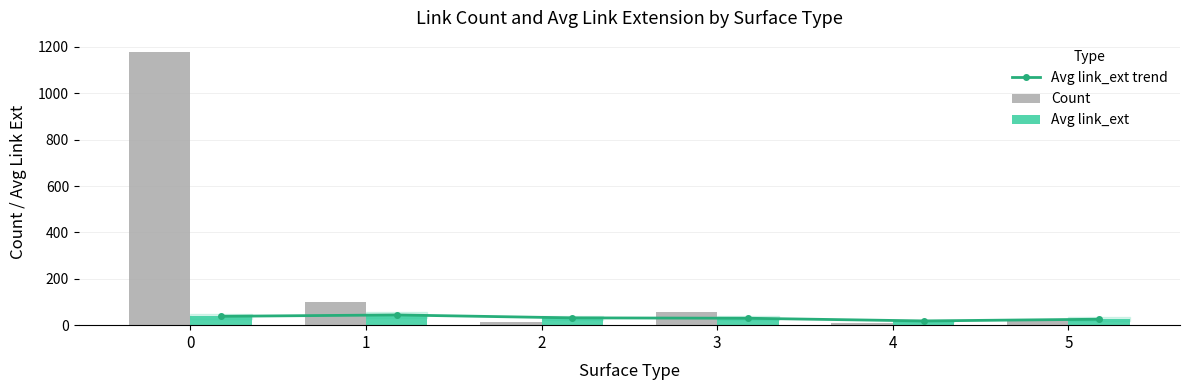

What is the value of the Count bar at the 1st from the left?

1180.0